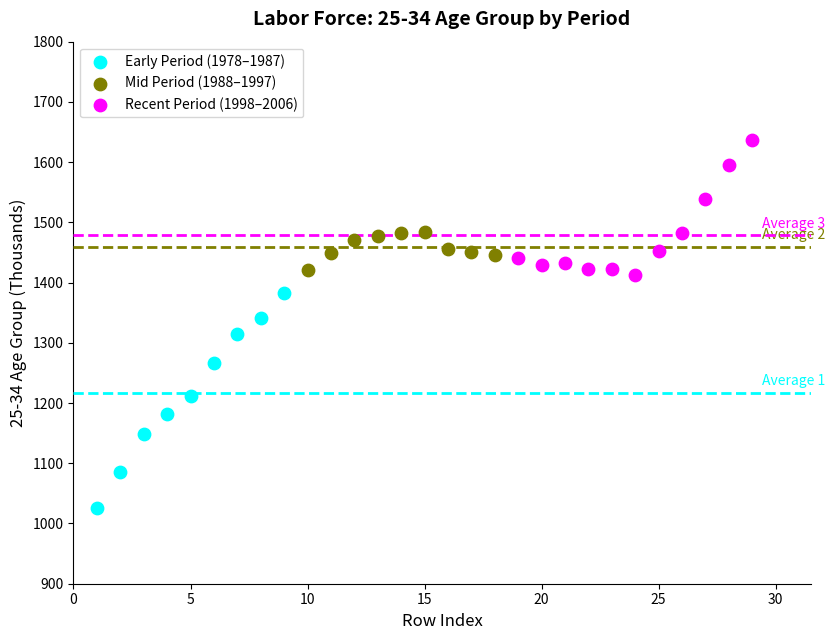

Which series has the largest Y range (max minus min)?

Early Period (1978–1987)